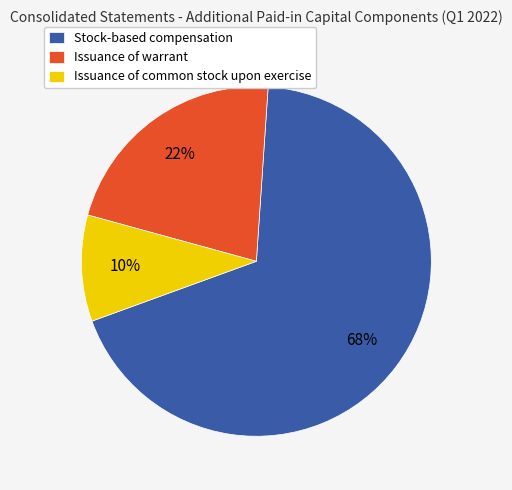

How many slices are in this pie chart?

3